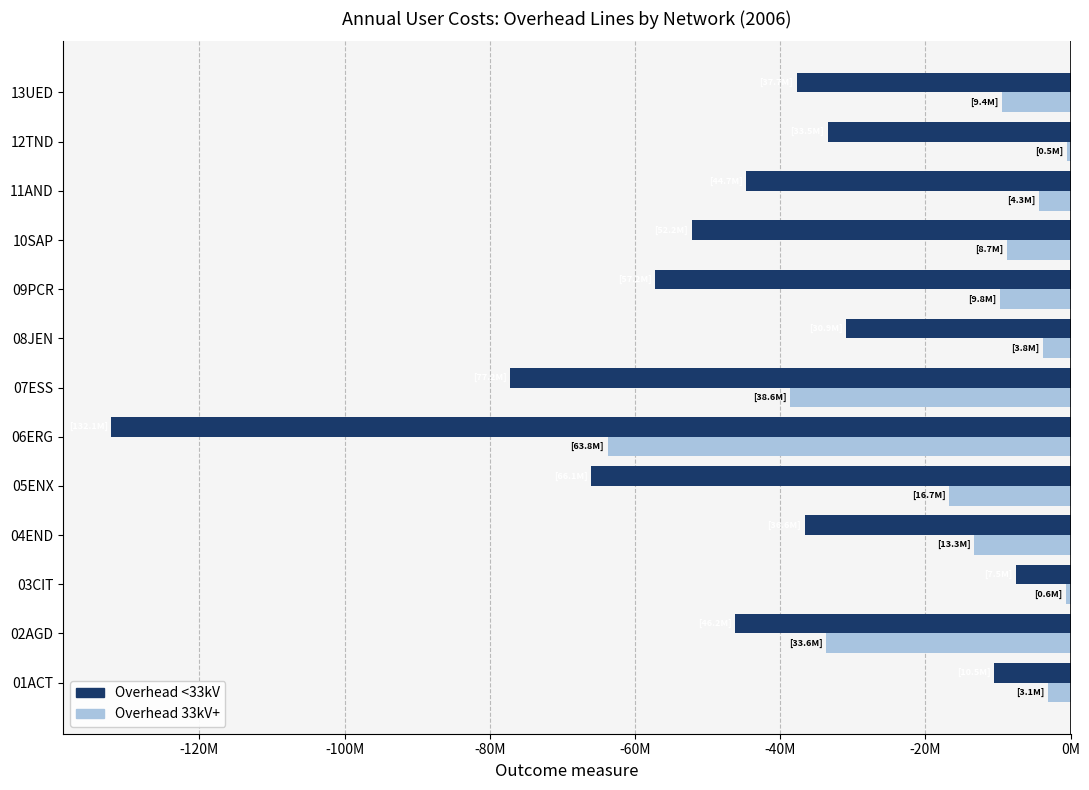

What are all the series names shown in the legend?

Overhead <33kV, Overhead 33kV+